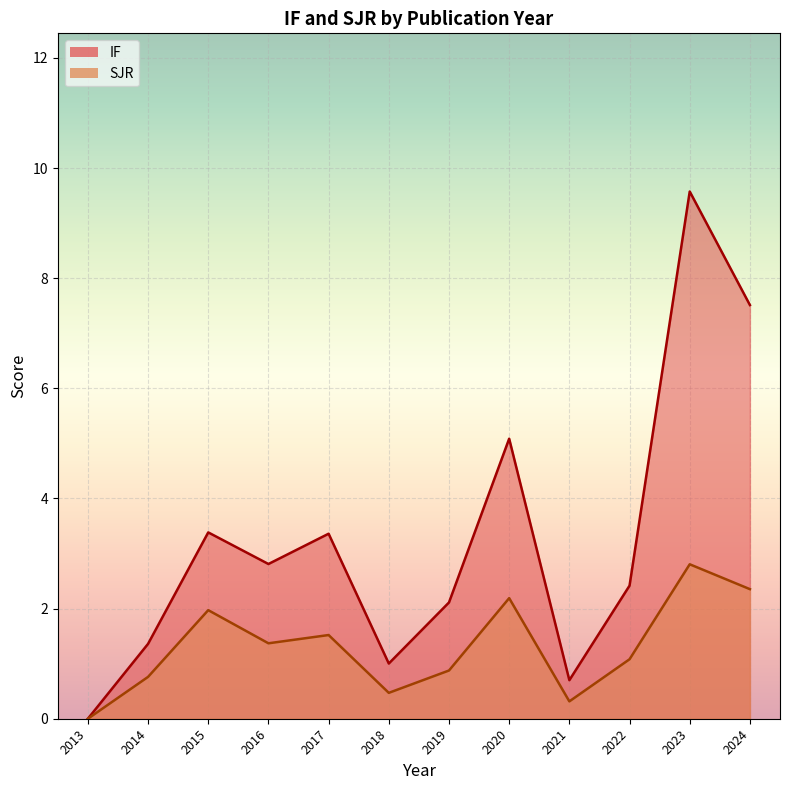

At which category does the chart reach its peak across all series?

2023